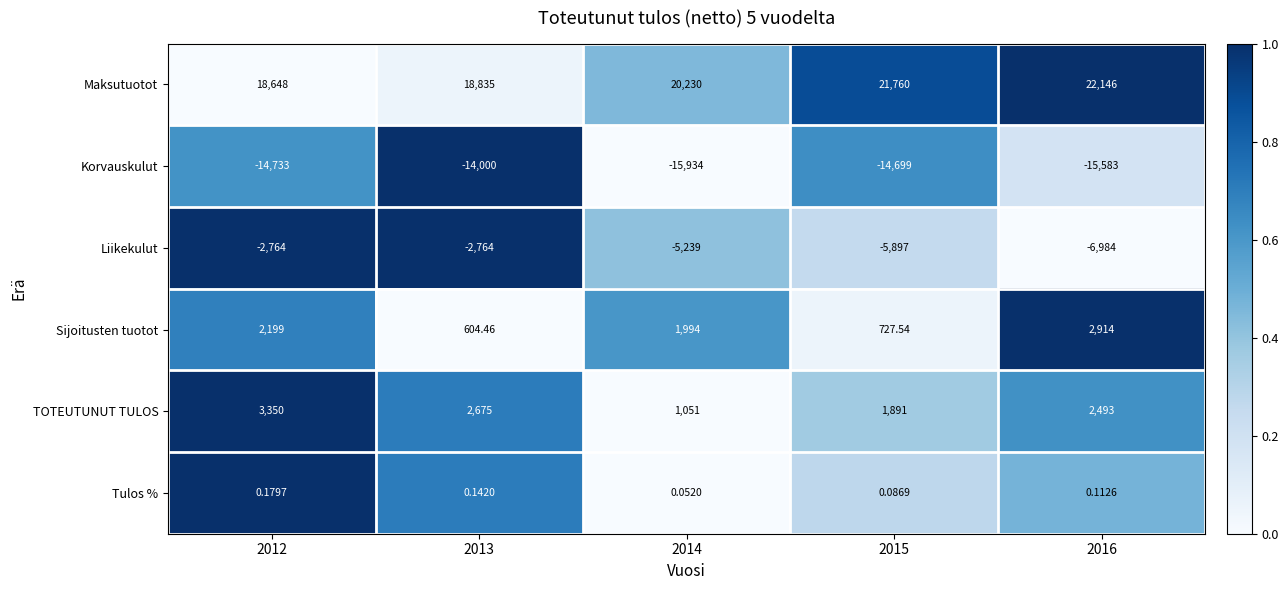

What is the spread (max minus min) of values at 2013?

32835.0